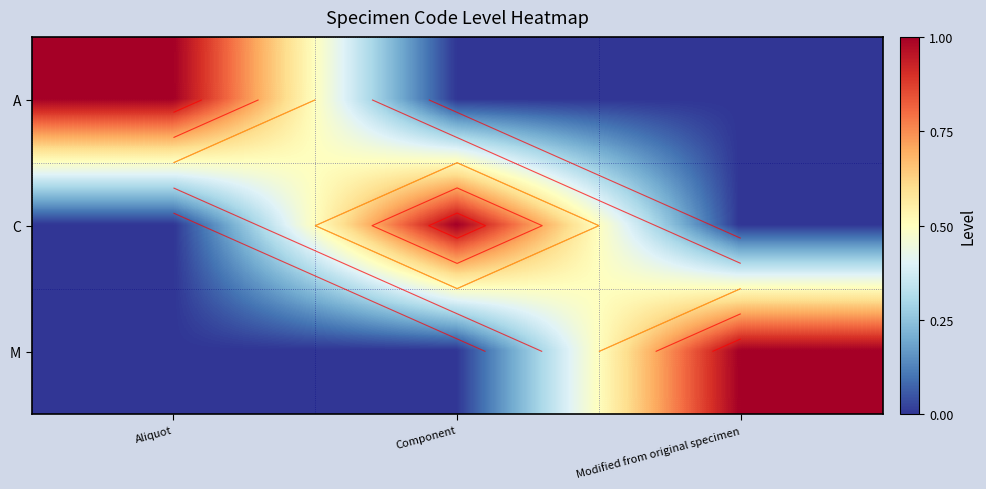

The value of A at Modified from original specimen is 0. True or false?

False